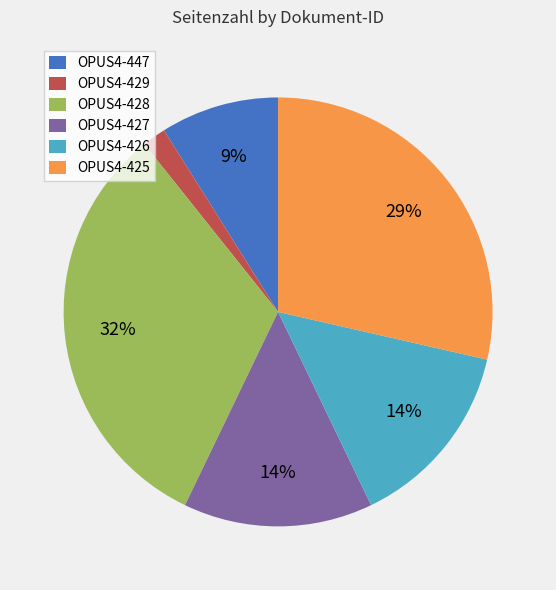

Which has a higher value, OPUS4-429 or OPUS4-447?

OPUS4-447